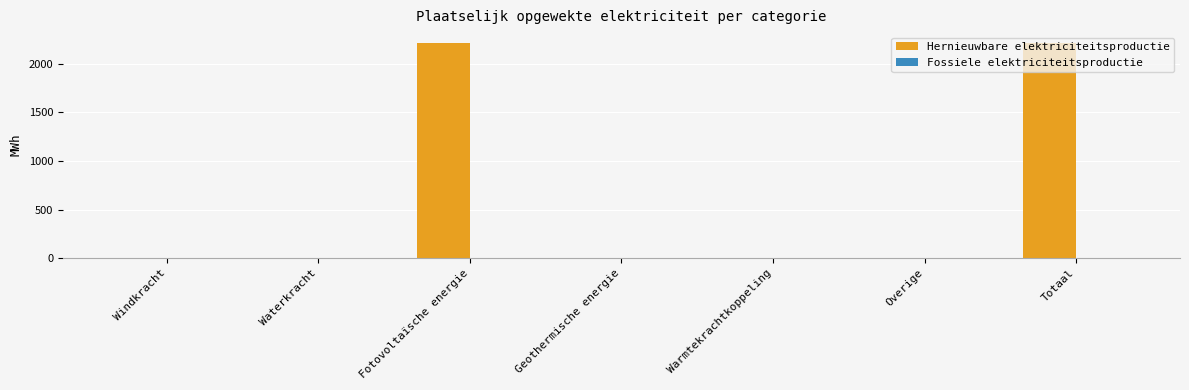

What is the greatest value displayed?

2213.5